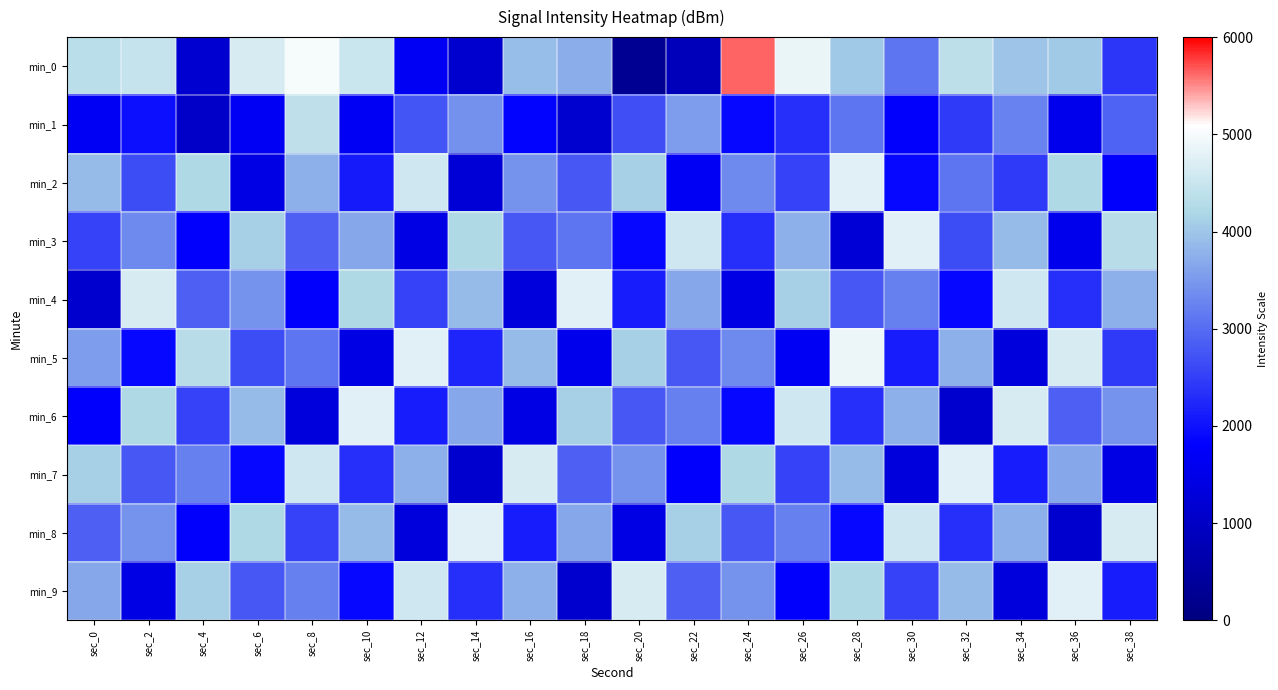

Which series has the widest spread of values?

min_0